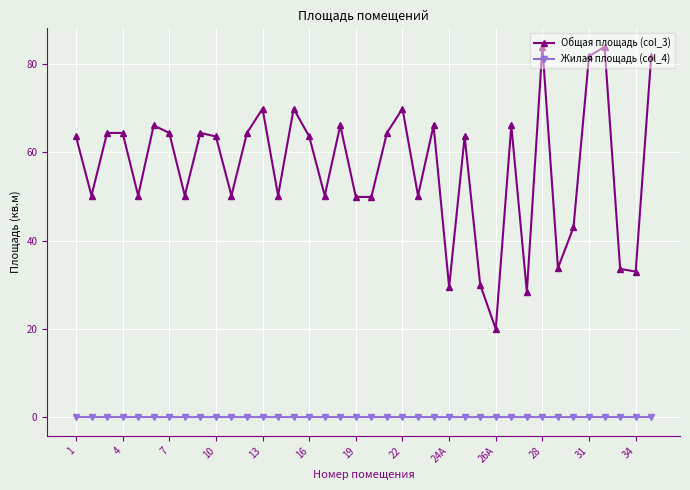

Which series has the largest range (max minus min)?

Общая площадь (col_3)